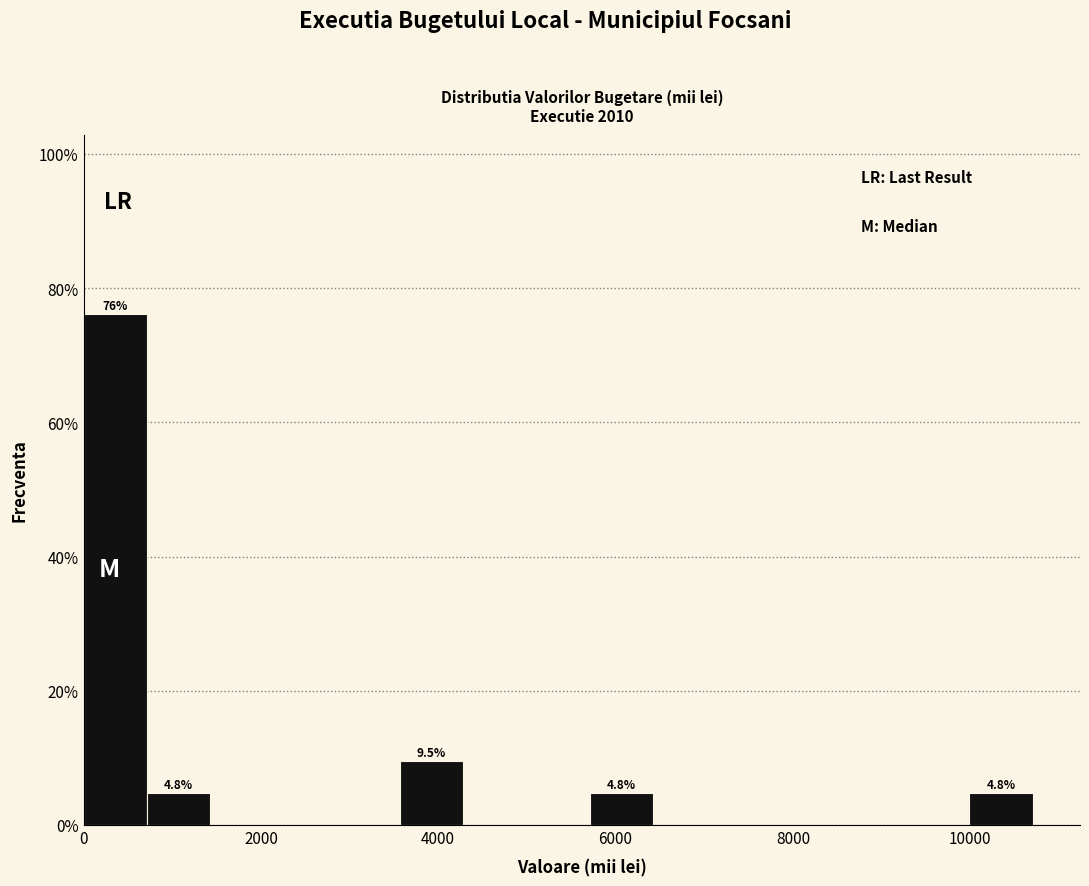

Around what value on the x-axis is the tallest bar? Give the approximate position of its centre, as read against the axis.

400